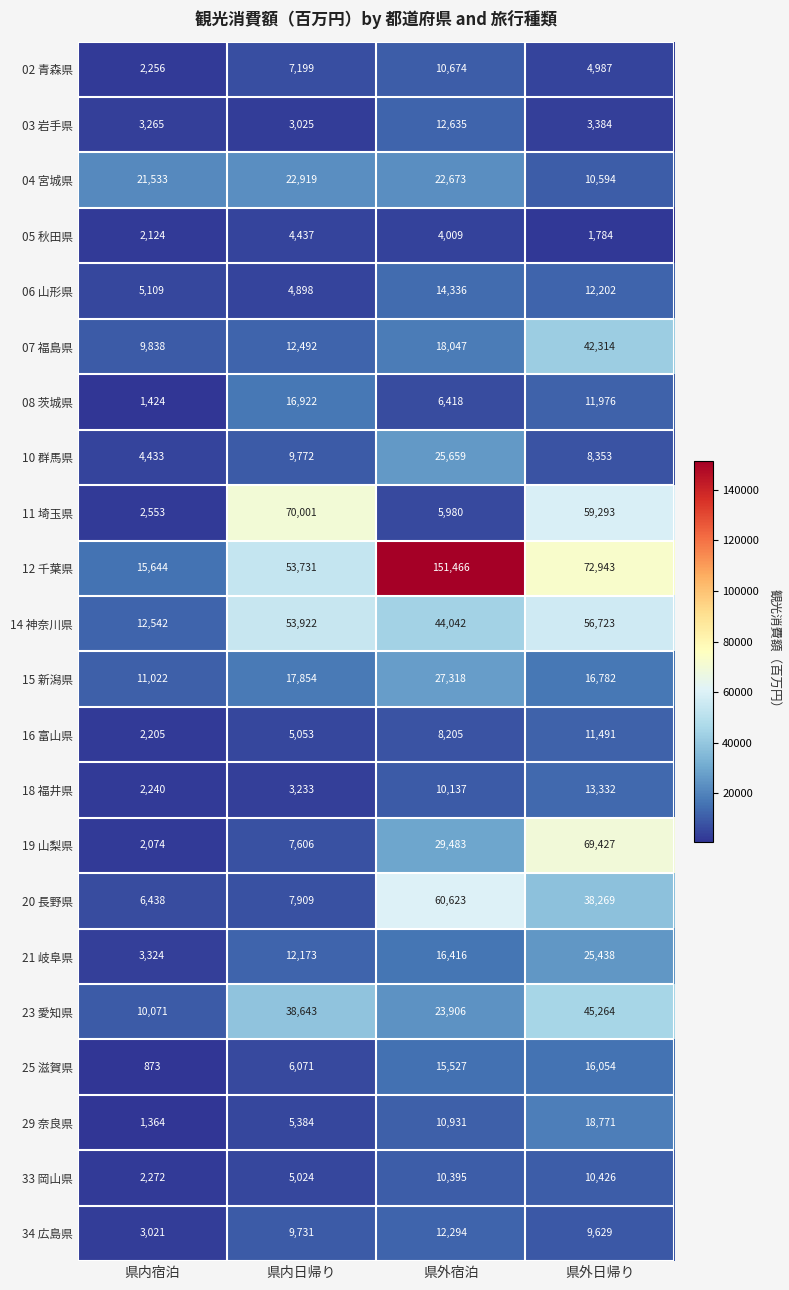

Rank the series by their maximum value, from highest to lowest.

12 千葉県, 11 埼玉県, 19 山梨県, 20 長野県, 14 神奈川県, 23 愛知県, 07 福島県, 15 新潟県, 10 群馬県, 21 岐阜県, 04 宮城県, 29 奈良県, 08 茨城県, 25 滋賀県, 06 山形県, 18 福井県, 03 岩手県, 34 広島県, 16 富山県, 02 青森県, 33 岡山県, 05 秋田県